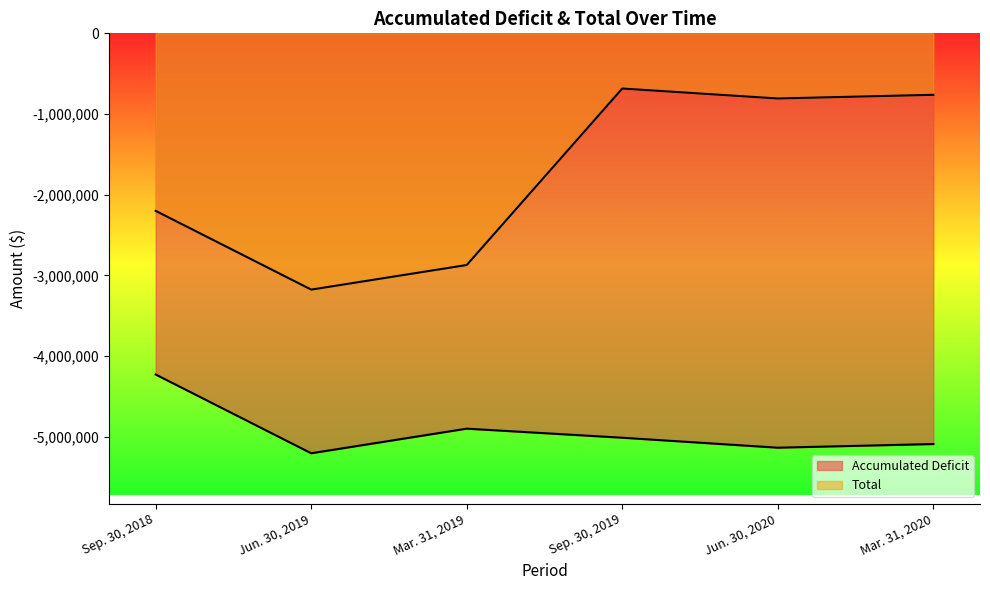

How many interior local peaks does the Total series have?

1